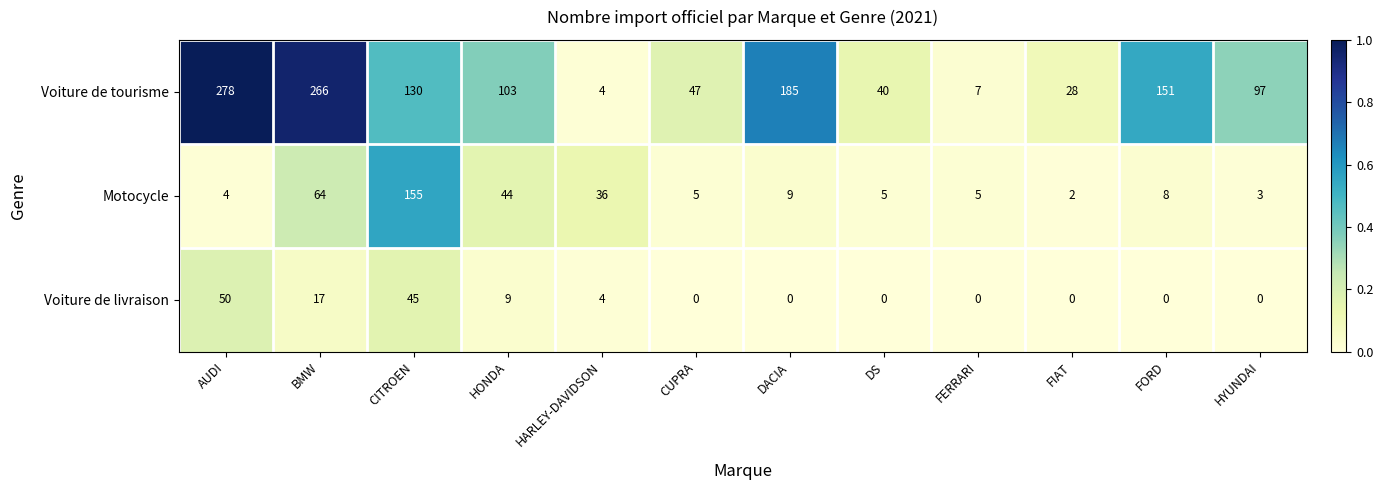

What is the spread (max minus min) of values at CUPRA?

47